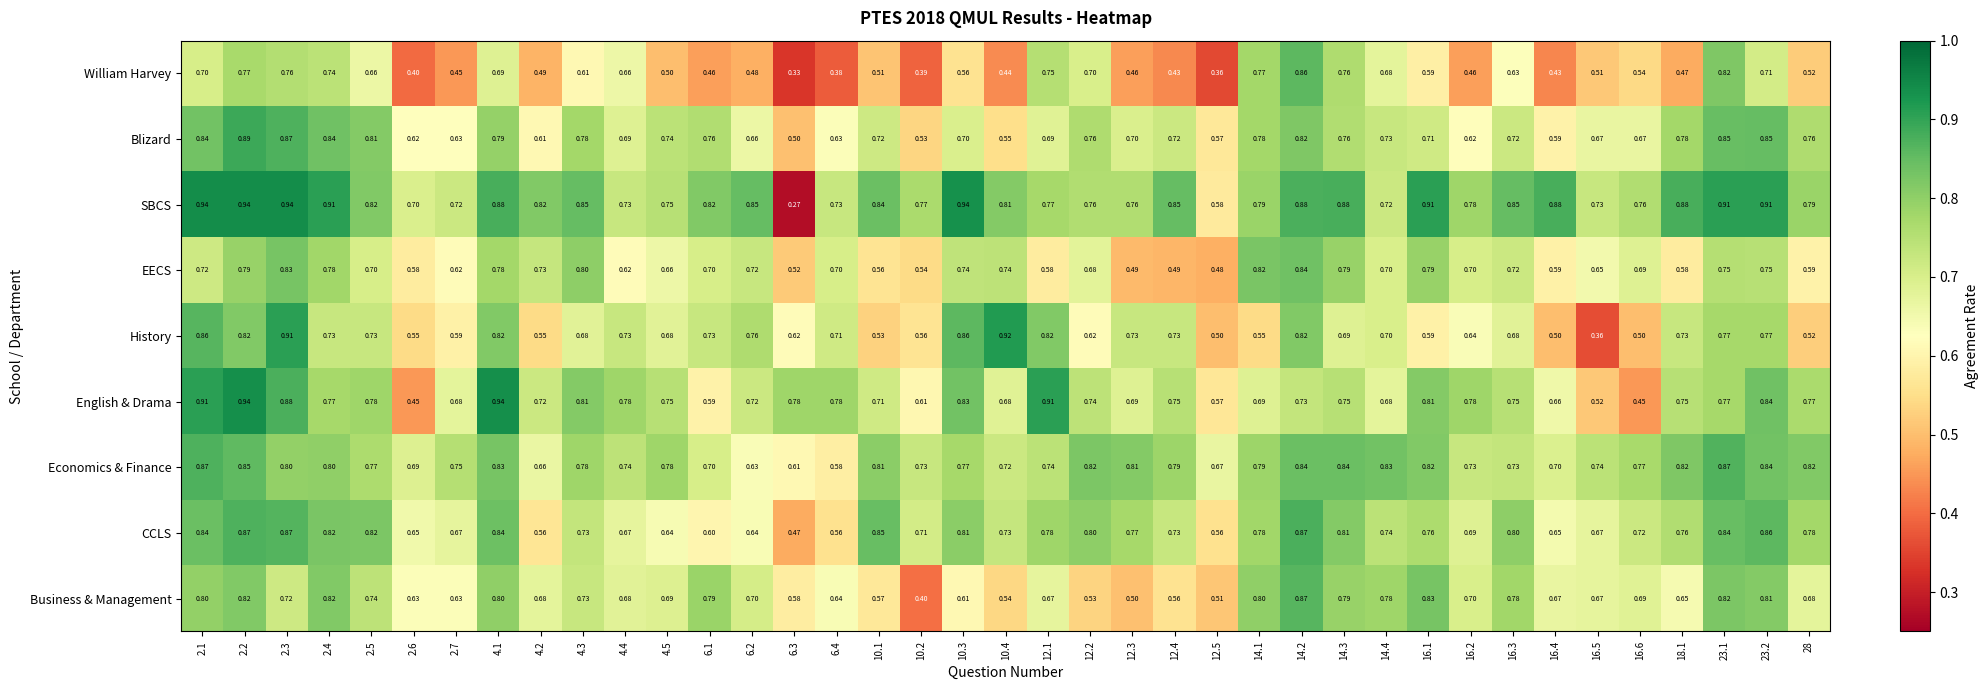

At which category is the sum across all series the highest?

2.2